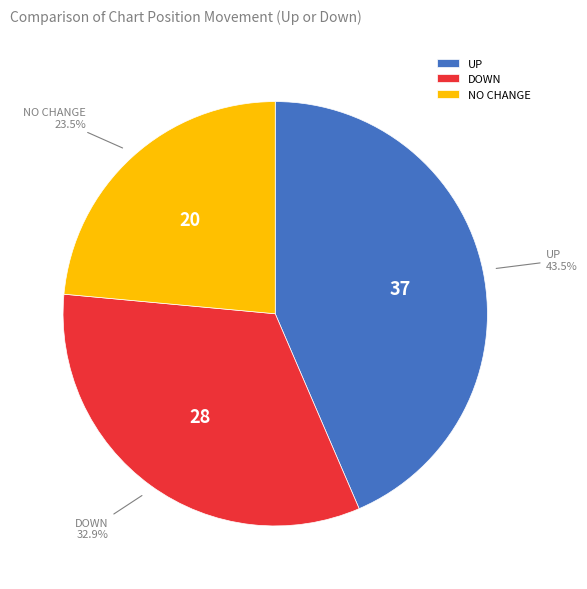

Which has a higher value, DOWN or NO CHANGE?

DOWN